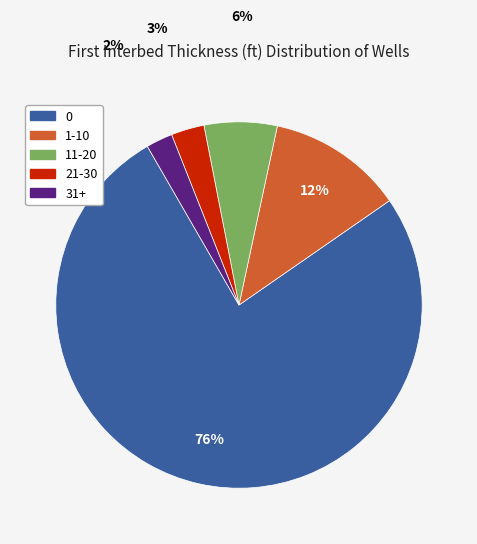

Is the sum of 0 and 11-20 greater than half?

Yes